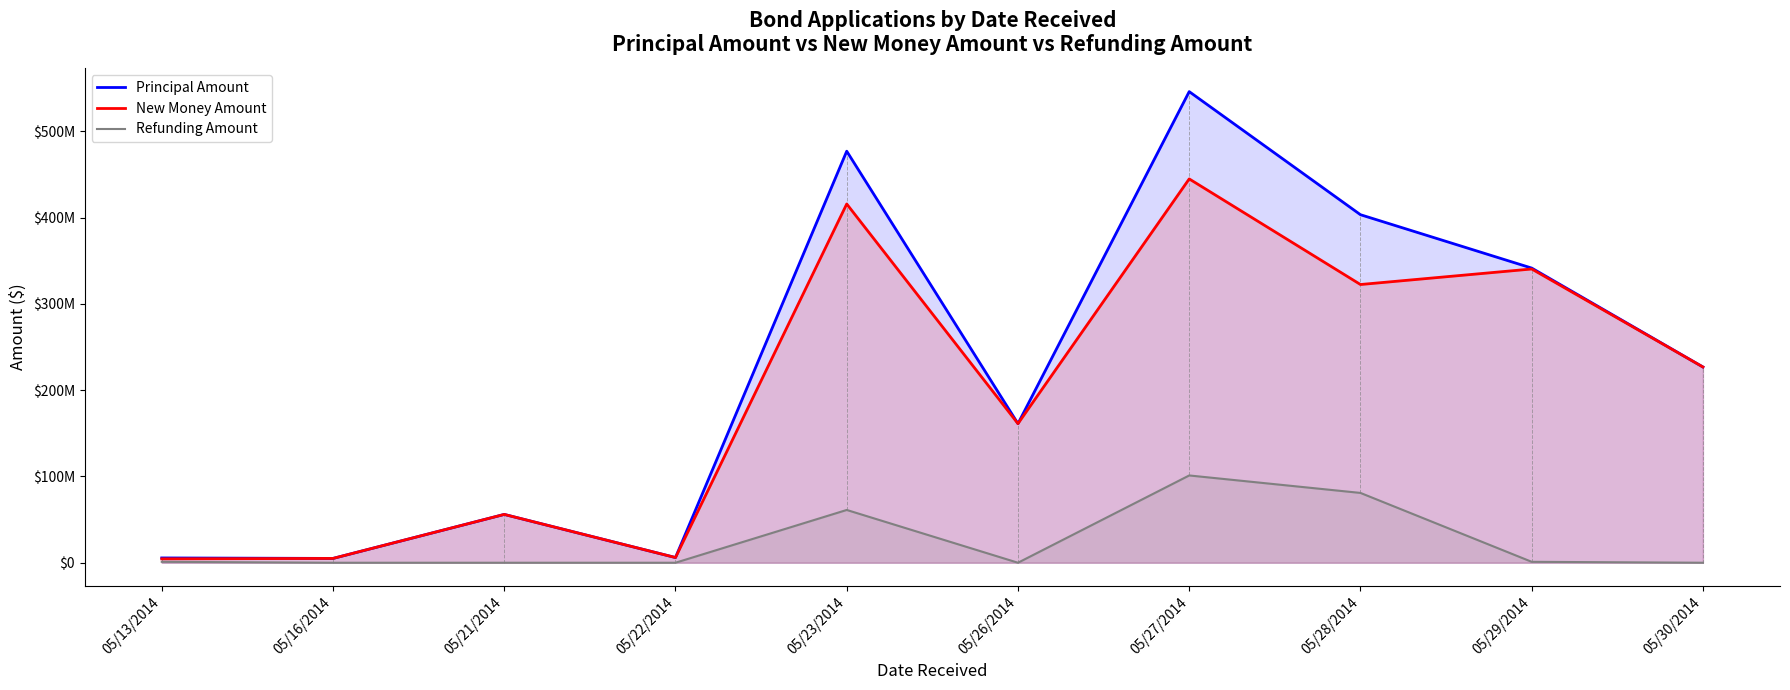

What are all the series names shown in the legend?

Principal Amount, New Money Amount, Refunding Amount